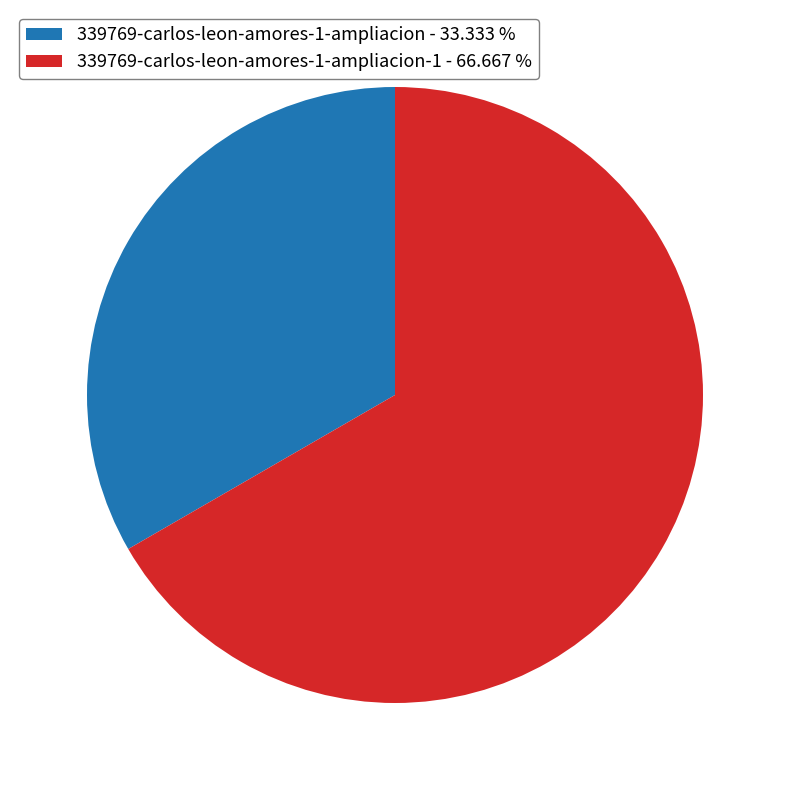

Which has a higher value, 339769-carlos-leon-amores-1-ampliacion-1 - 66.667 % or 339769-carlos-leon-amores-1-ampliacion - 33.333 %?

339769-carlos-leon-amores-1-ampliacion-1 - 66.667 %